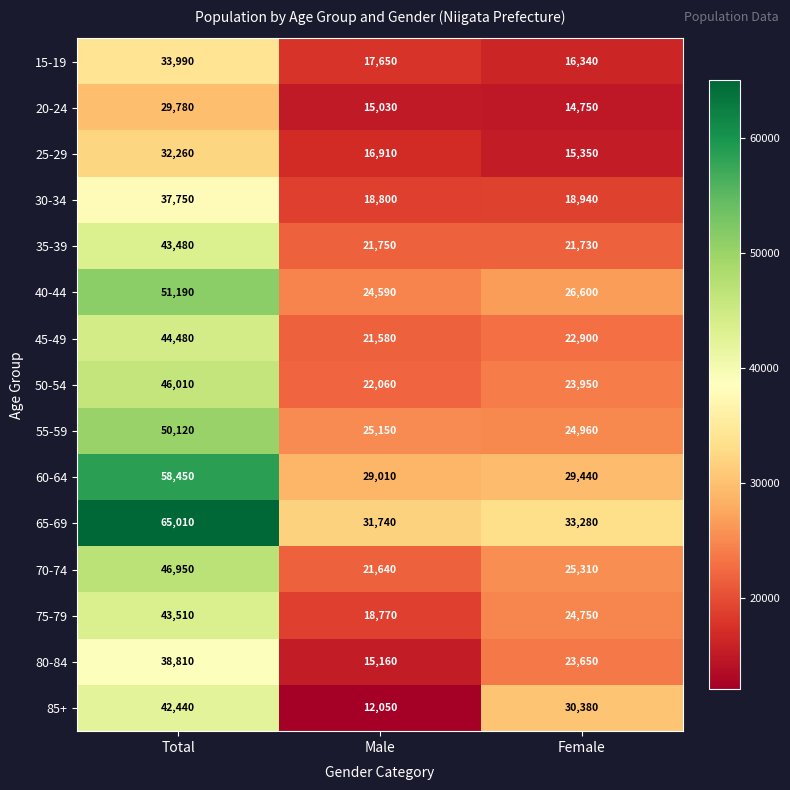

How many categories are shown in the chart?

3